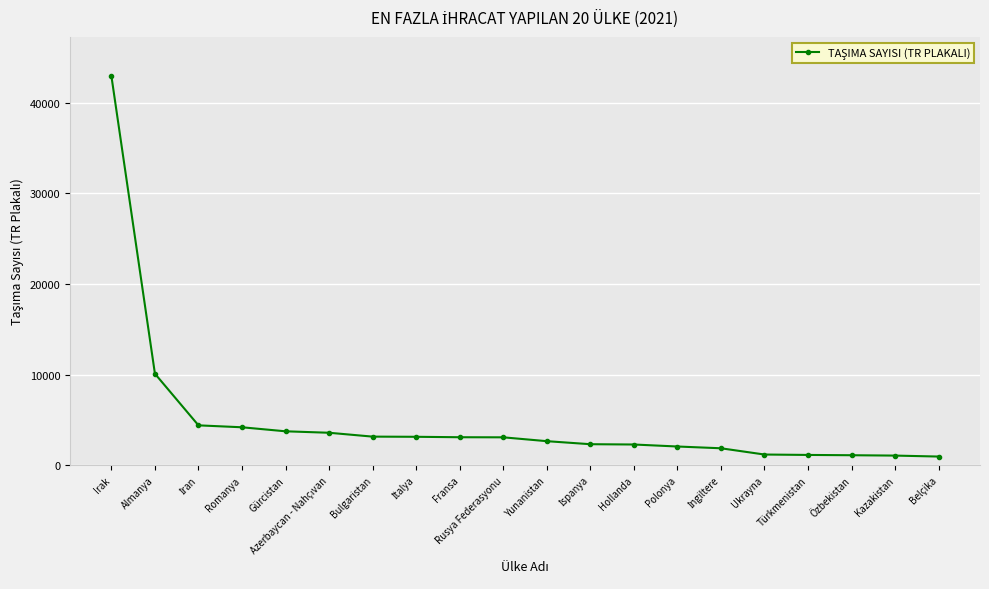

What is the label of the 10th point from the right?

Yunanistan